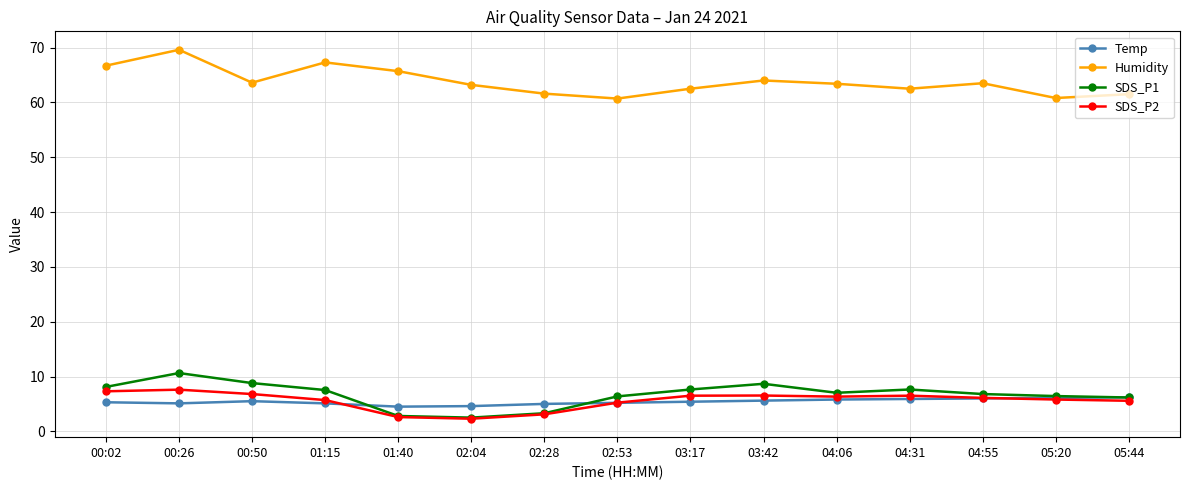

What is the difference between the highest and lowest values at 04:06?

57.6